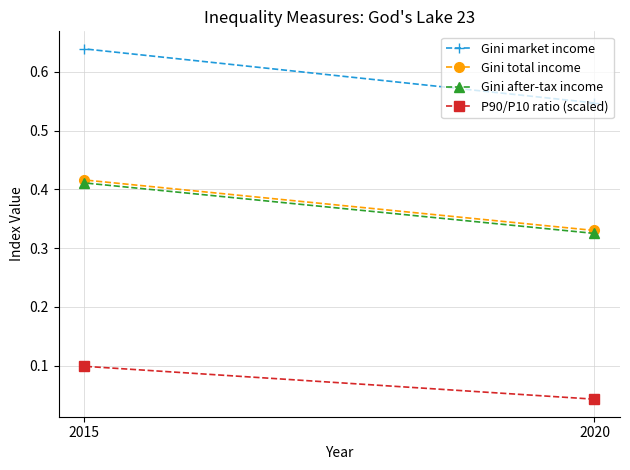

What is the value of the P90/P10 ratio (scaled) point at the 2nd from the left?

0.1